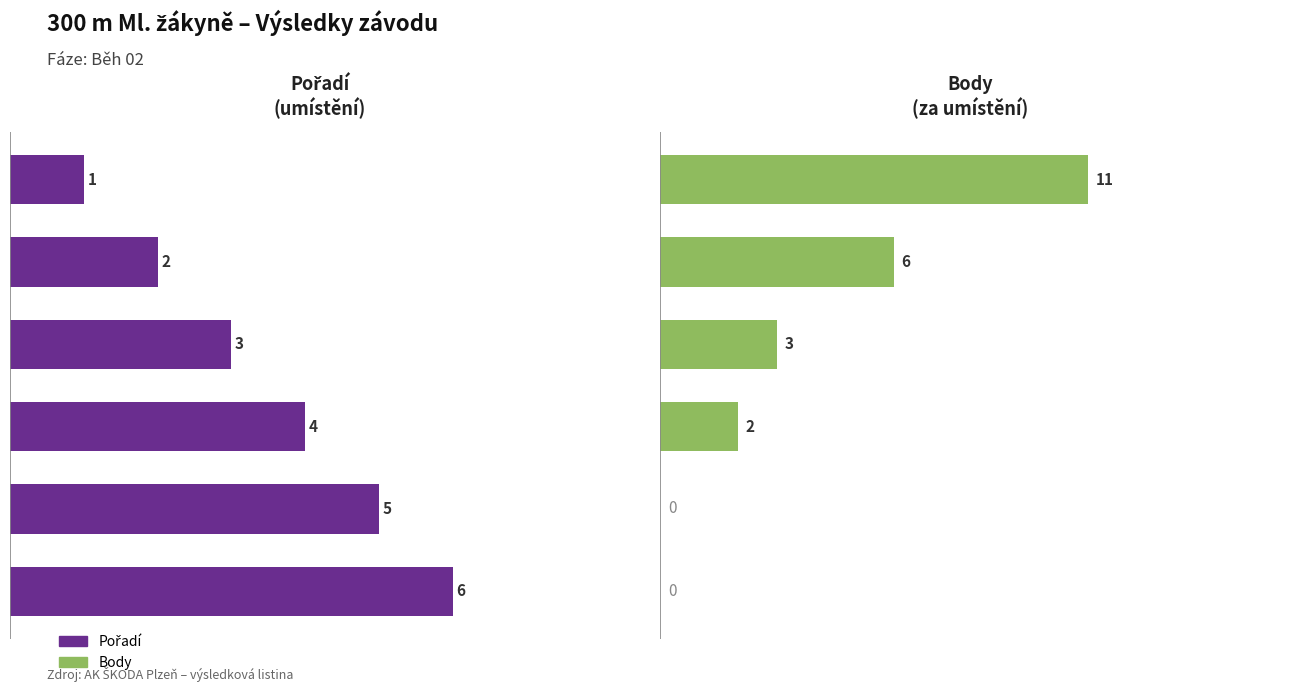

How many groups of bars are there?

6